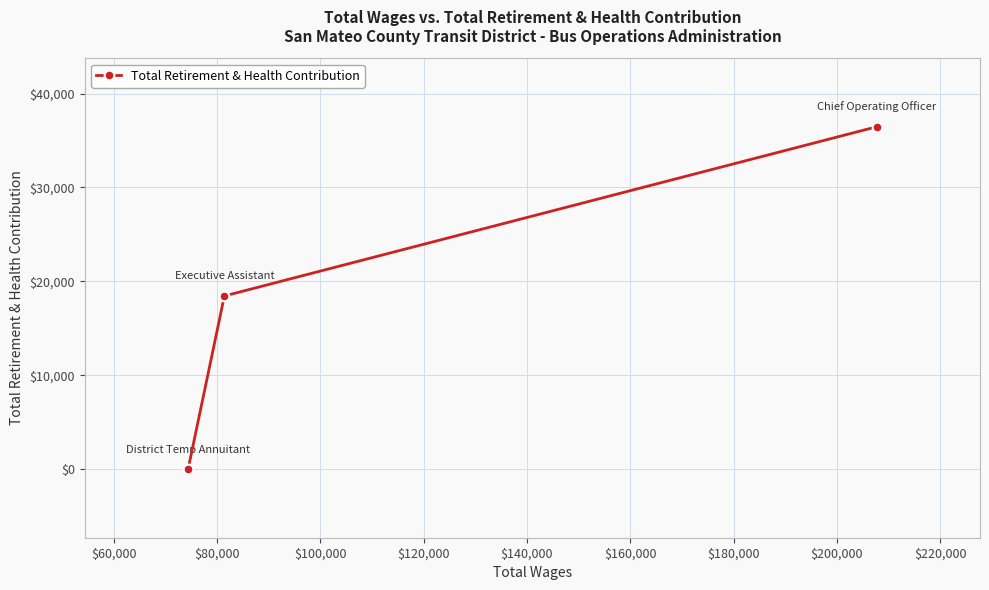

How many lines are shown in the chart?

1